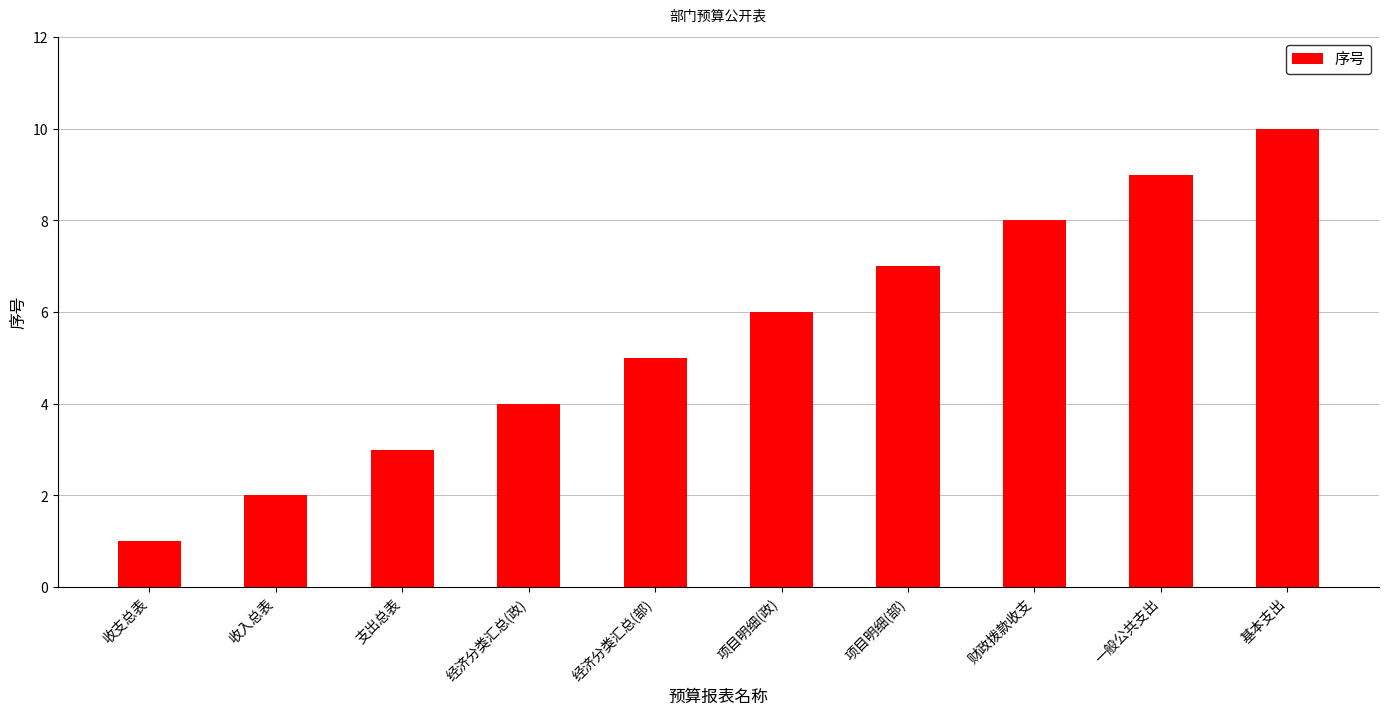

What is the difference between the maximum and minimum values?

9